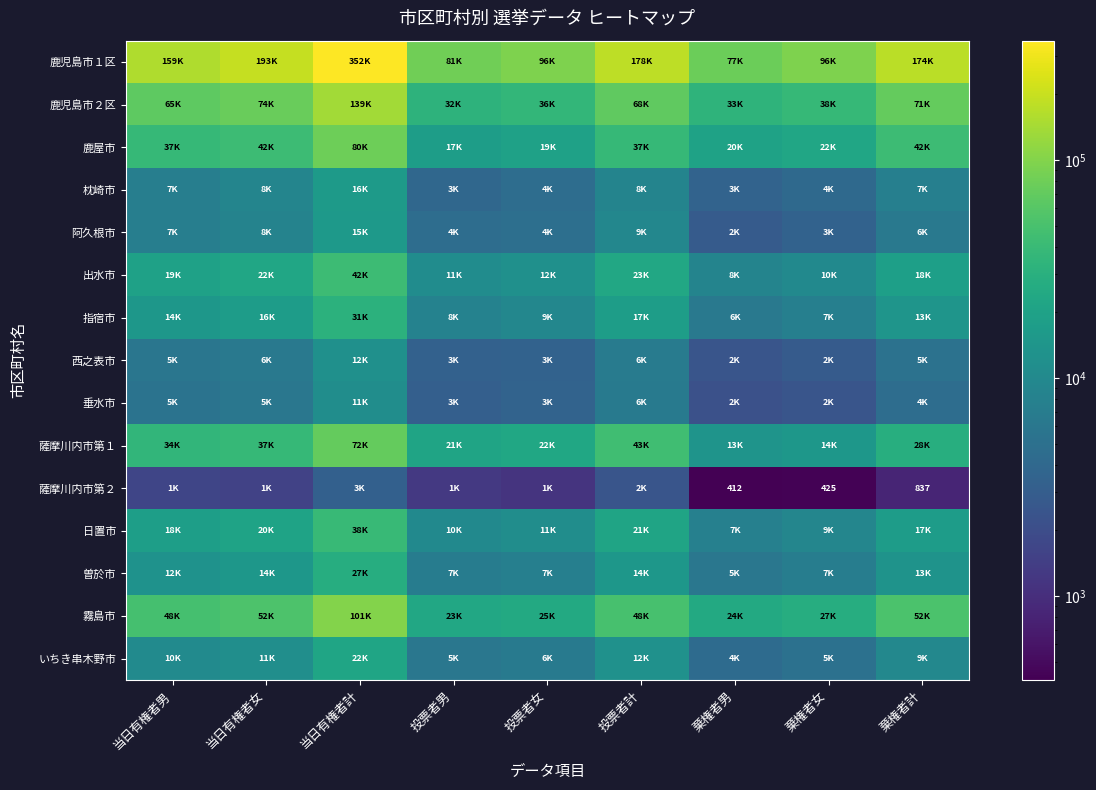

Which series has the largest total across all categories?

鹿児島市１区